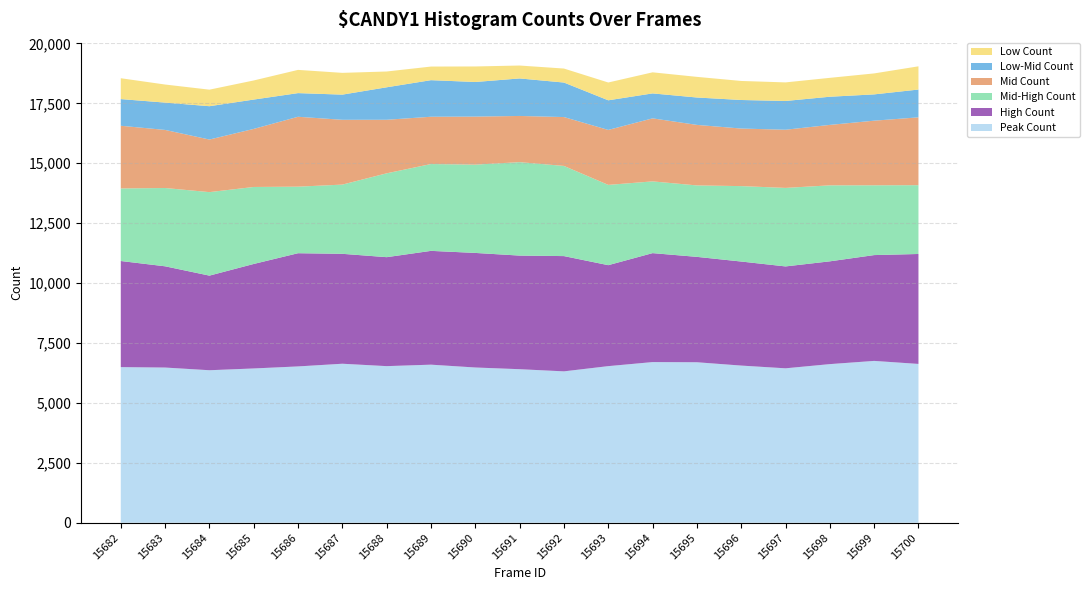

Reading left to right, what are all the values shown in this chart?

Peak Count: 6493	6475	6363	6437	6522	6634	6534	6595	6477	6406	6316	6534	6703	6696	6557	6443	6618	6752	6626
High Count: 4427	4224	3947	4360	4723	4586	4546	4748	4780	4740	4809	4212	4546	4397	4341	4251	4288	4415	4587
Mid-High Count: 3028	3267	3484	3212	2777	2888	3499	3623	3684	3899	3762	3350	2993	2981	3147	3276	3171	2912	2871
Mid Count: 2615	2423	2194	2423	2916	2704	2234	1973	2004	1927	2039	2293	2630	2525	2402	2427	2522	2696	2830
Low-Mid Count: 1113	1140	1391	1224	987	1050	1355	1526	1444	1565	1440	1236	1041	1143	1191	1200	1175	1097	1160
Low Count: 870	754	690	797	969	908	659	568	648	539	584	743	879	861	794	775	788	875	969